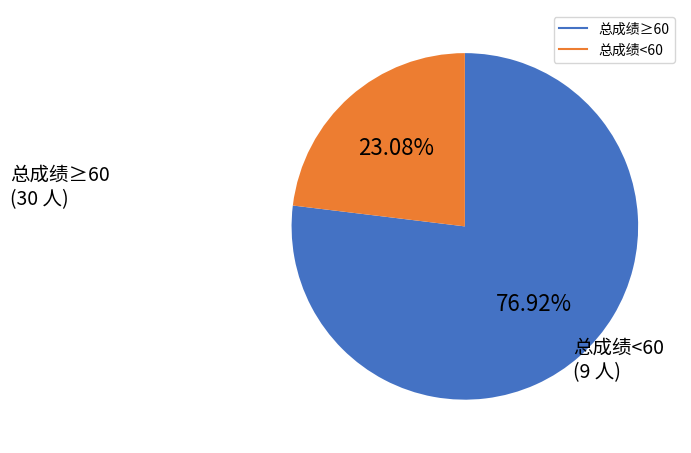

Is there any slice that represents more than half of the pie?

Yes